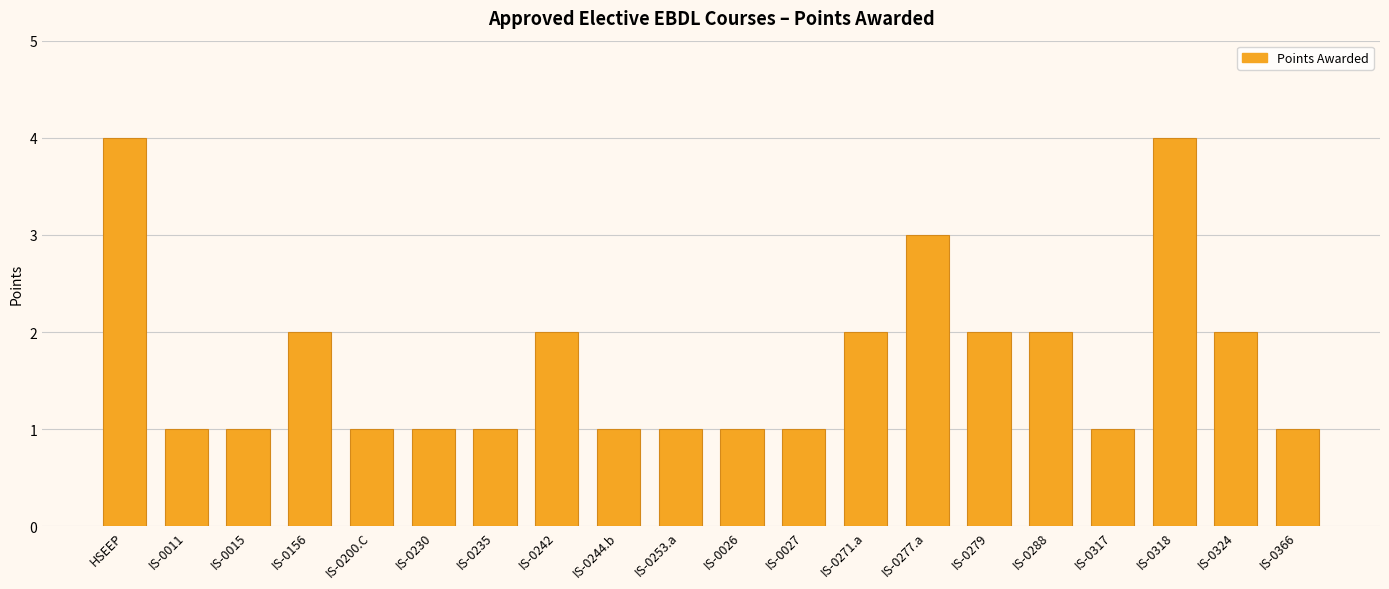

What is the sum of all values?

34